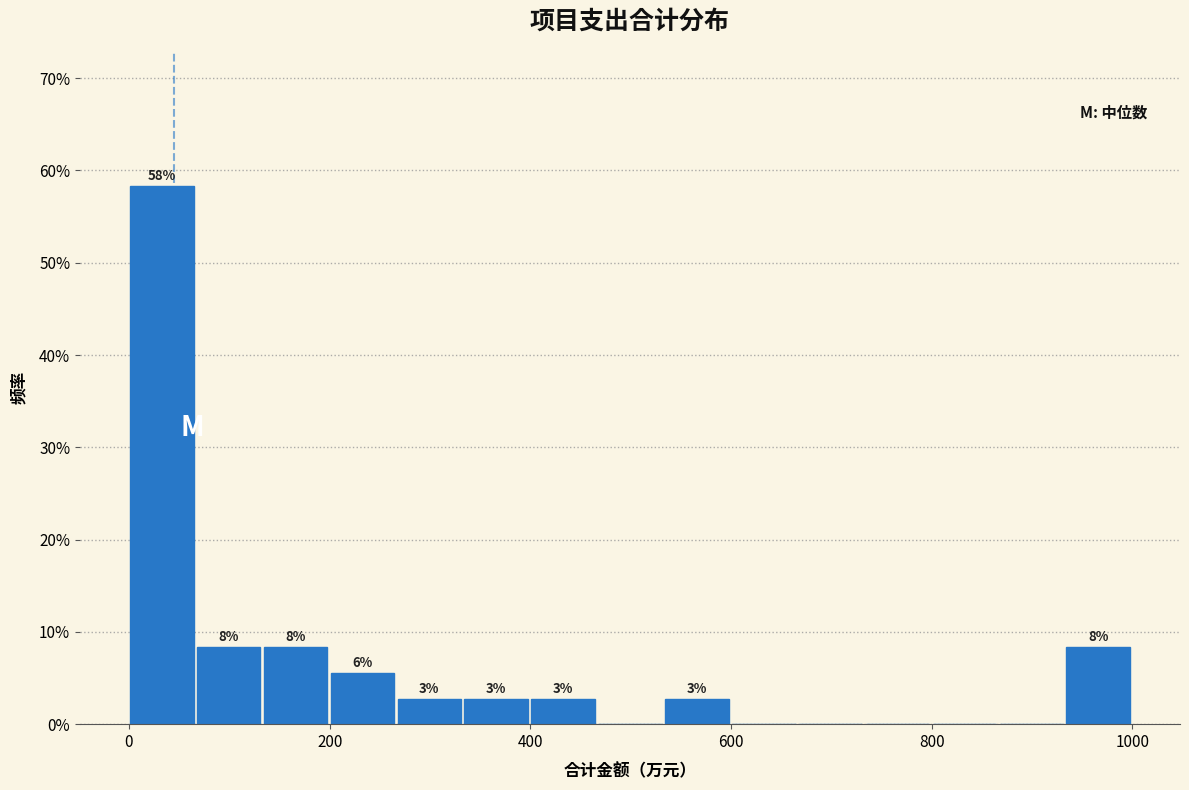

Read against the x-axis, roughly where is the centre of the tallest bar?

40